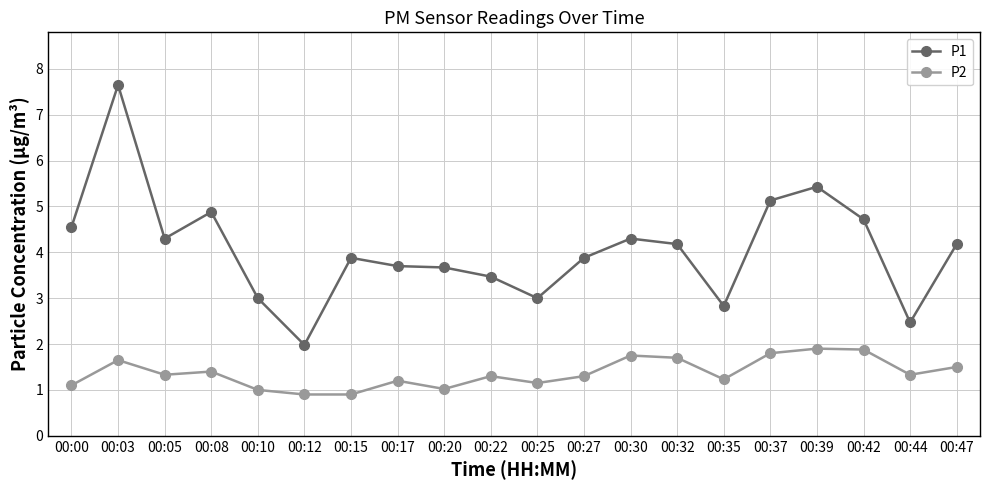

Which series has the largest range (max minus min)?

P1